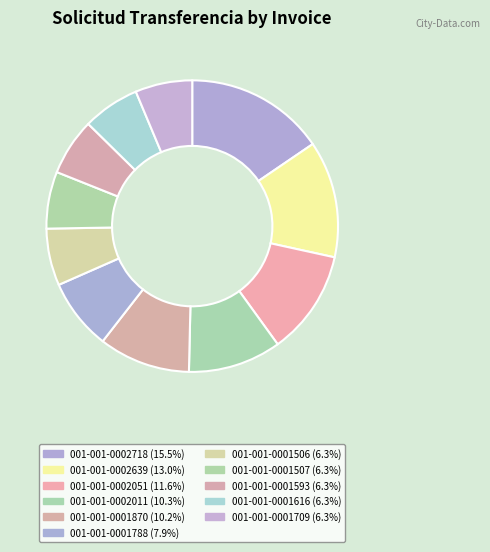

The 001-001-0002051 slice represents 12% of the pie. True or false?

True